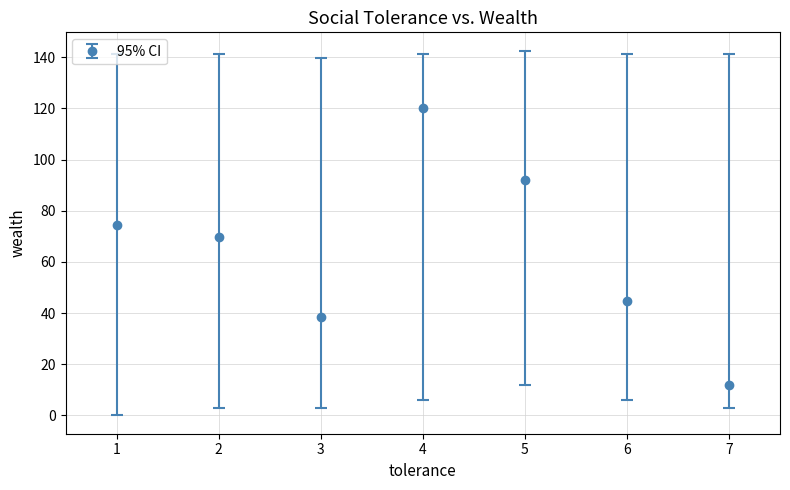

What value does the data have at 3?

38.6